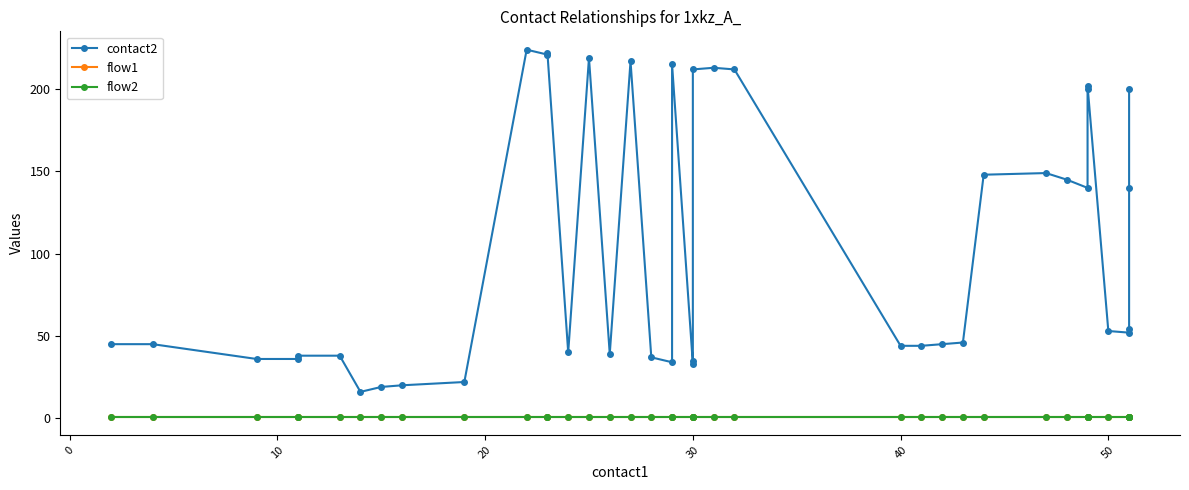

At how many categories does at least one series exceed 139?

17